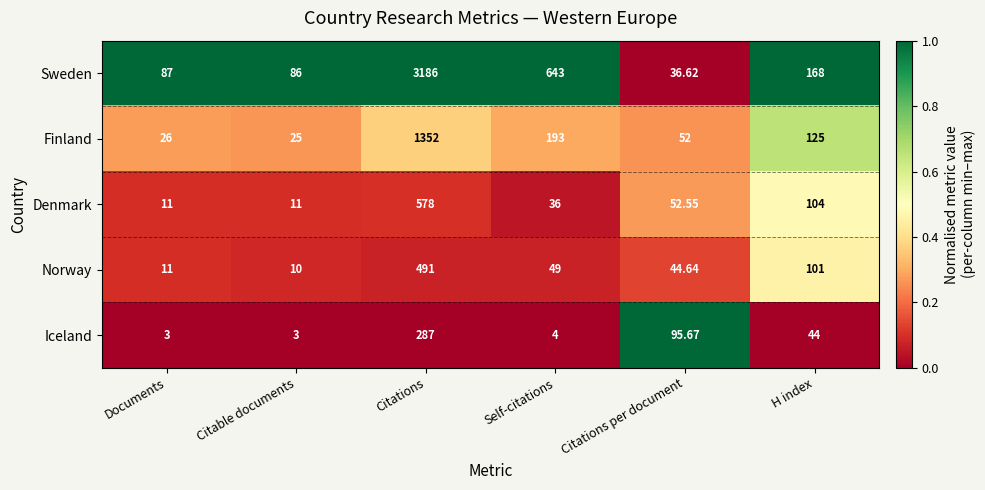

Which label corresponds to the largest value in the chart?

Citations